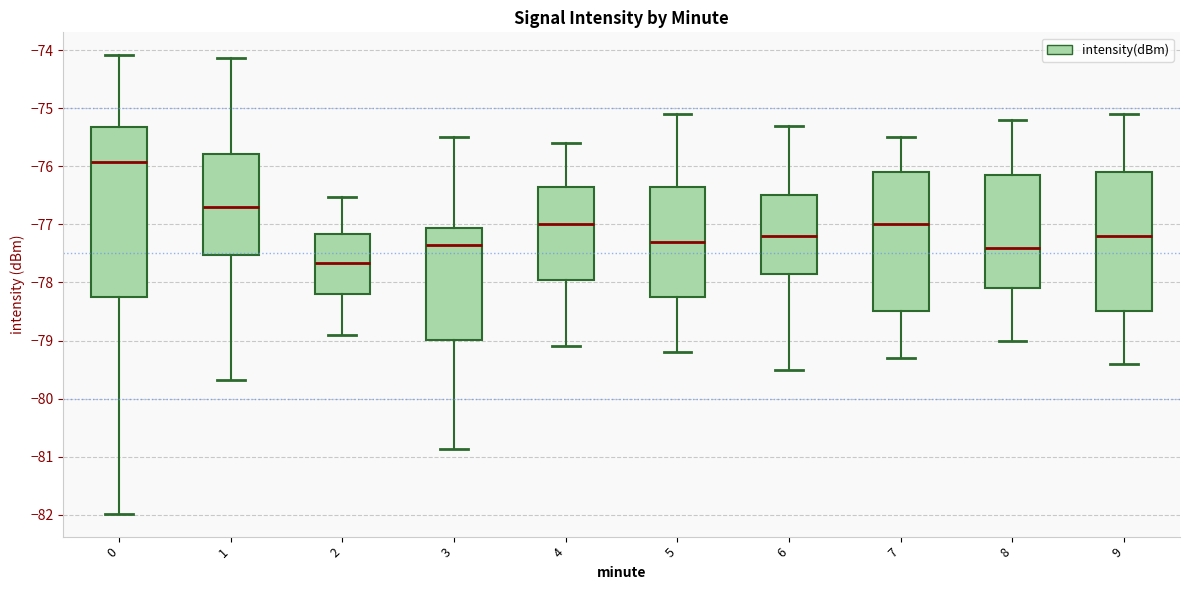

Which box has the lowest median line?

2